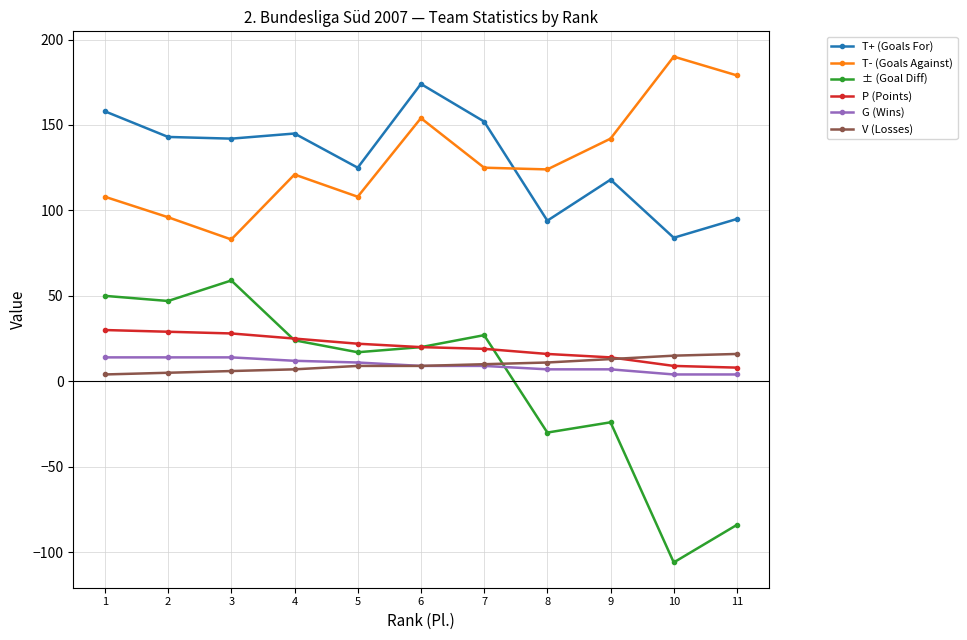

What is the lowest value of the T+ (Goals For) series?

84